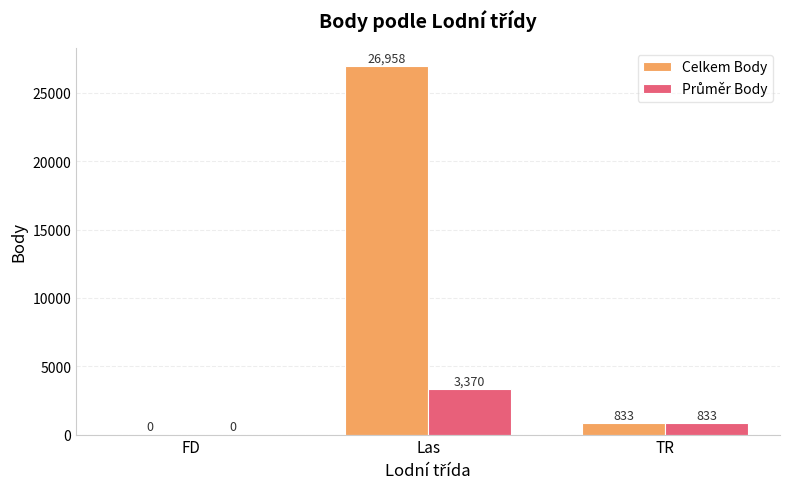

Where is Celkem Body nearest to the value 13479?

TR